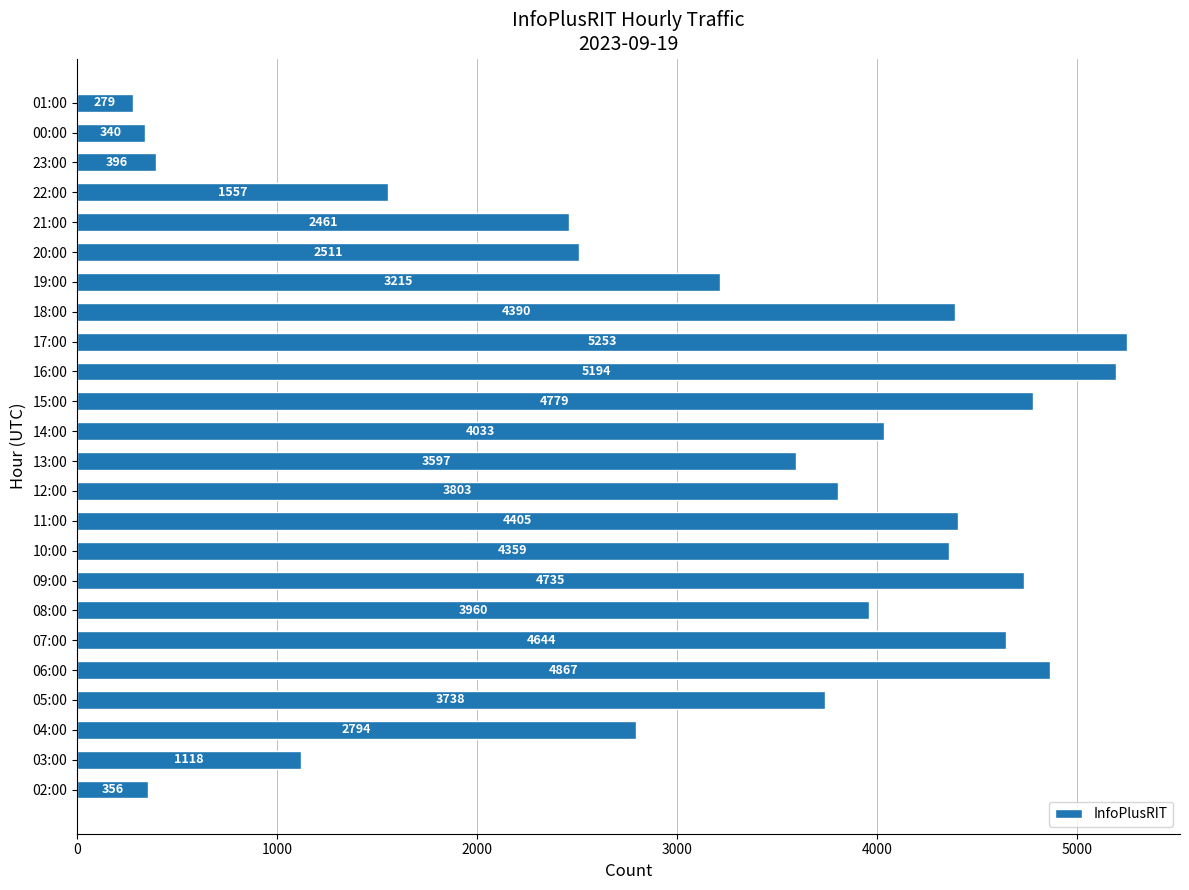

At which category does the chart reach its peak across all series?

17:00